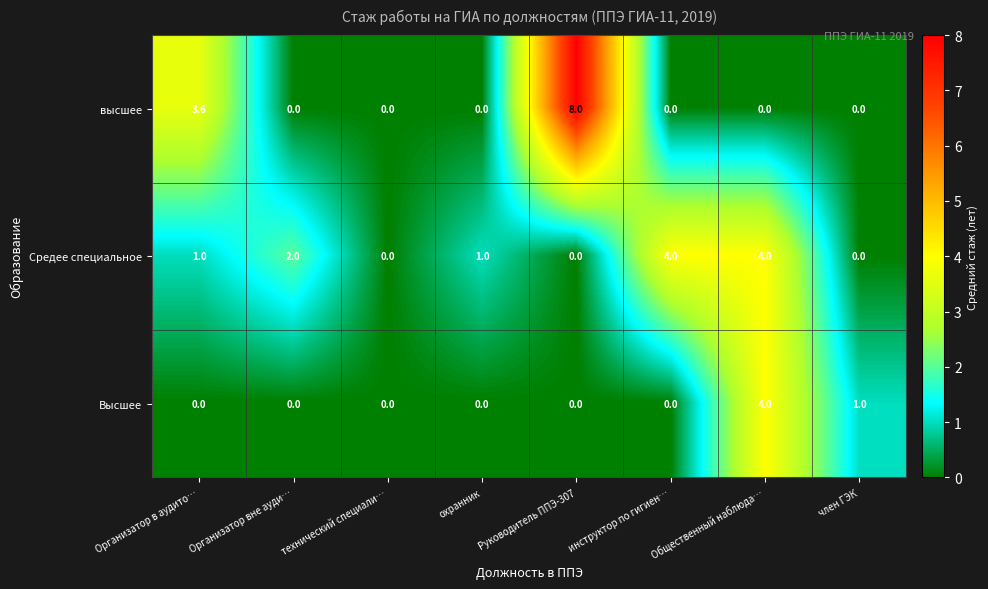

Which label corresponds to the largest value in the chart?

Руководитель ППЭ-307